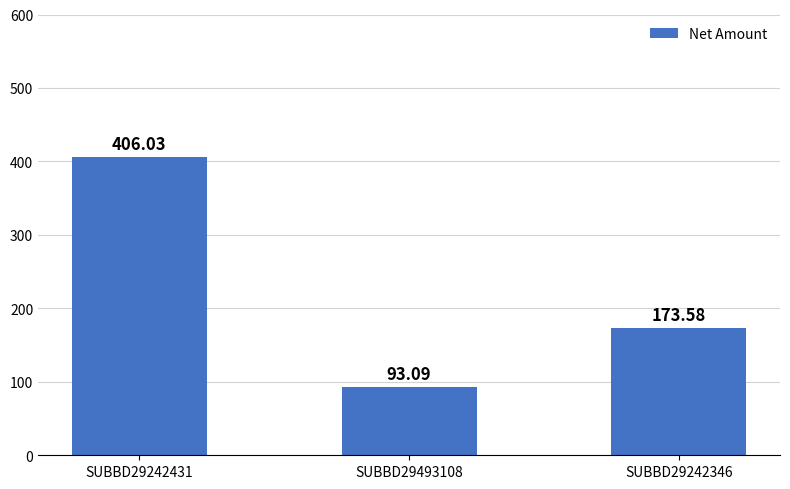

What is the label of the 3rd bar from the right?

SUBBD29242431